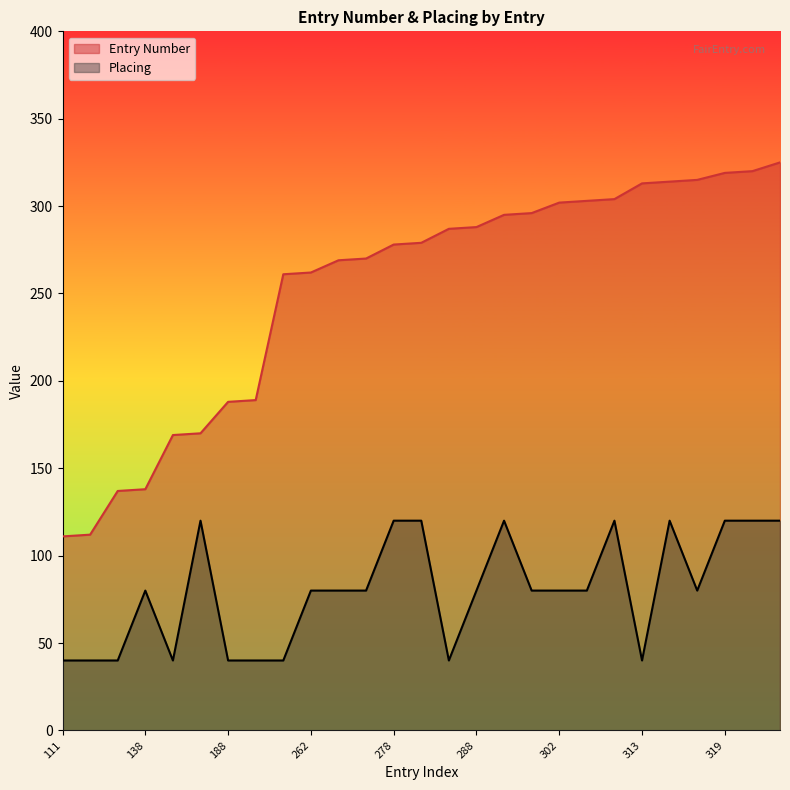

How many data points in Placing are above 80?

9